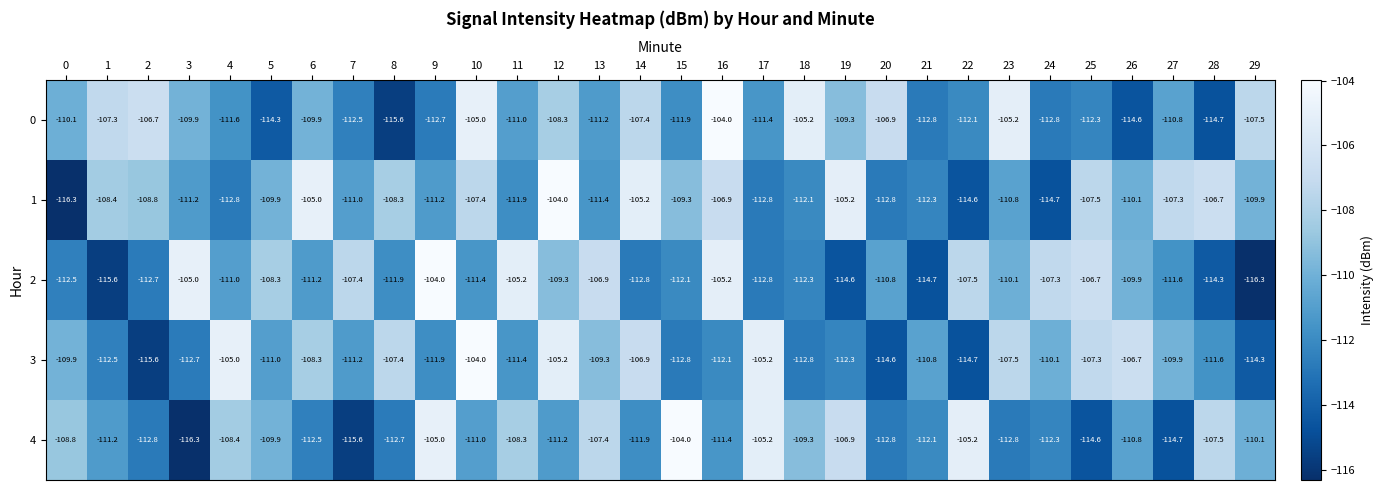

What is the minimum value for 0?

-115.6